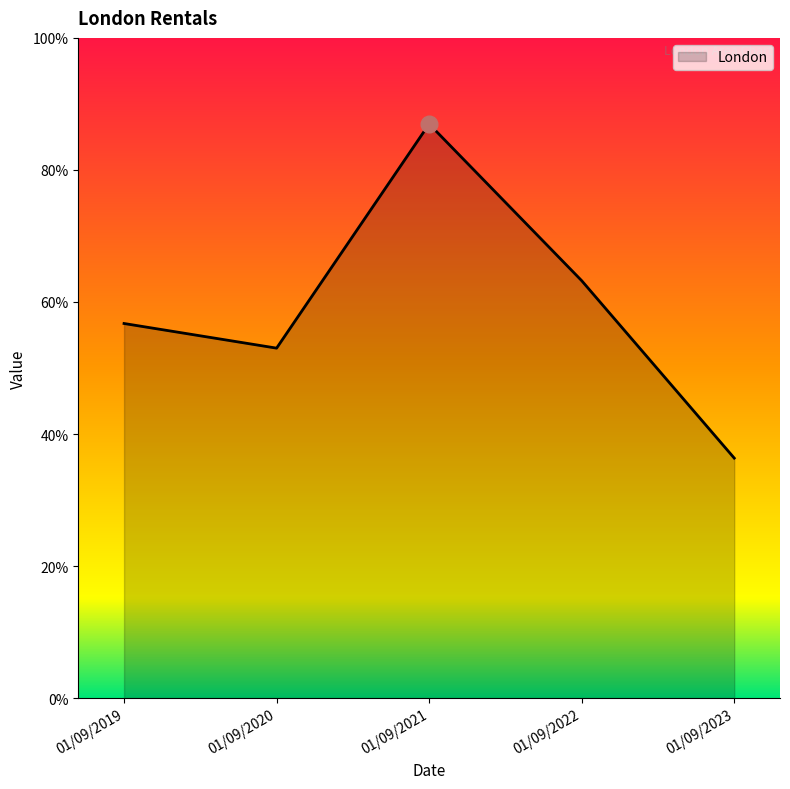

At which category does the data reach its first local peak?

01/09/2021